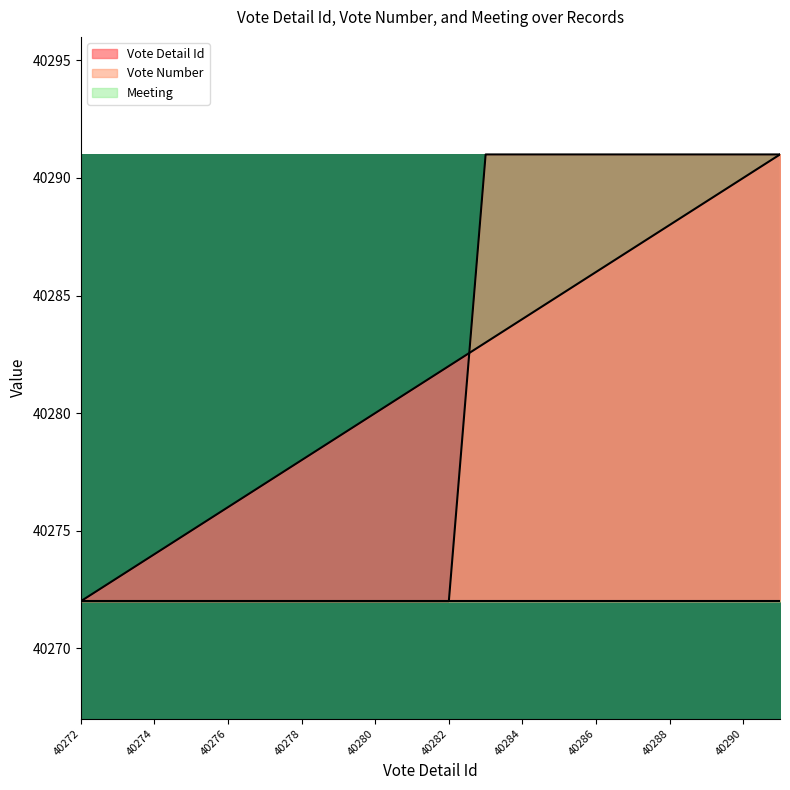

Between 40290 and 40275, which is larger?

40290